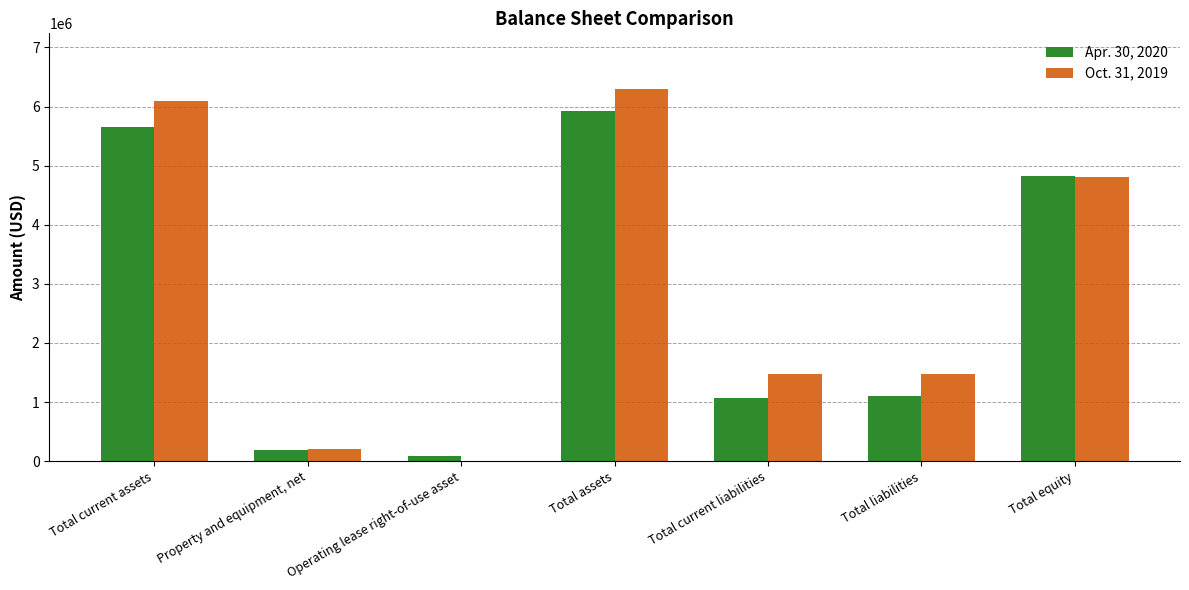

Which series has the largest total across all categories?

Oct. 31, 2019